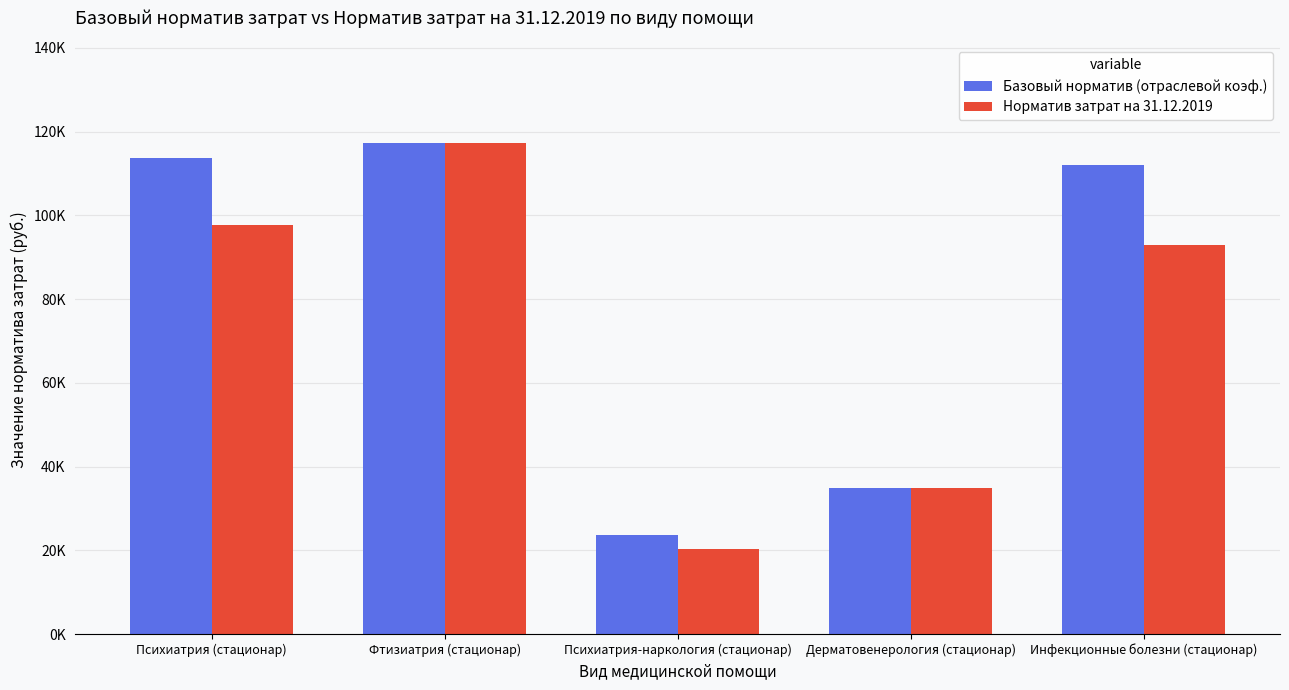

What are all the series names shown in the legend?

Базовый норматив (отраслевой коэф.), Норматив затрат на 31.12.2019